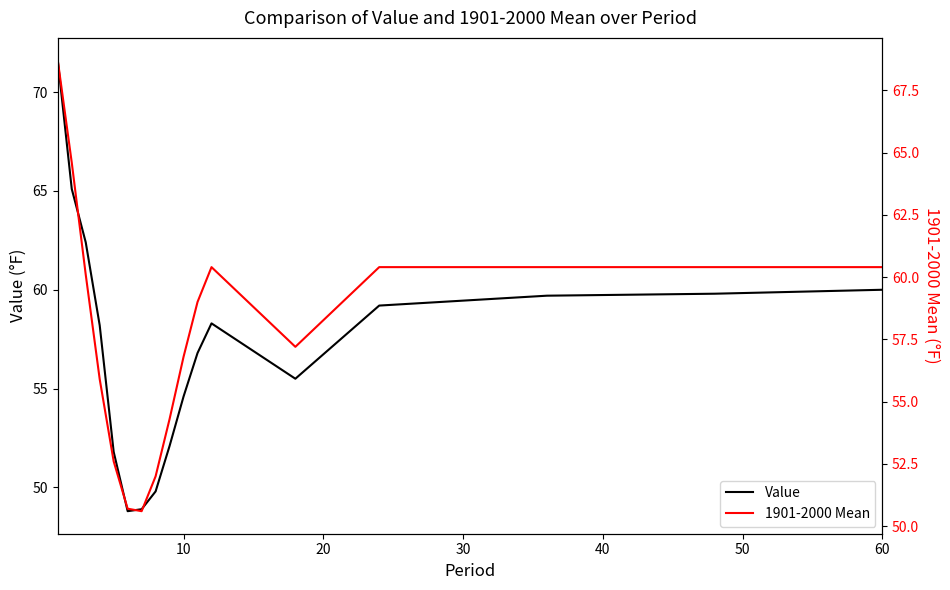

After their last crossing, which series has the higher values: 1901-2000 Mean or Value?

1901-2000 Mean